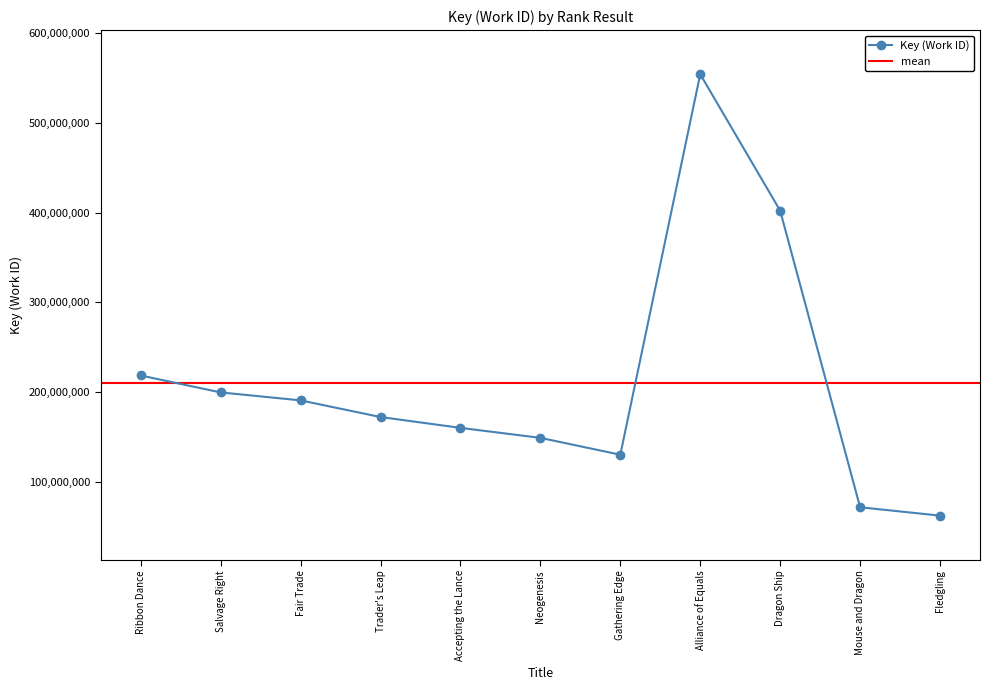

How many distinct data groups are displayed?

1